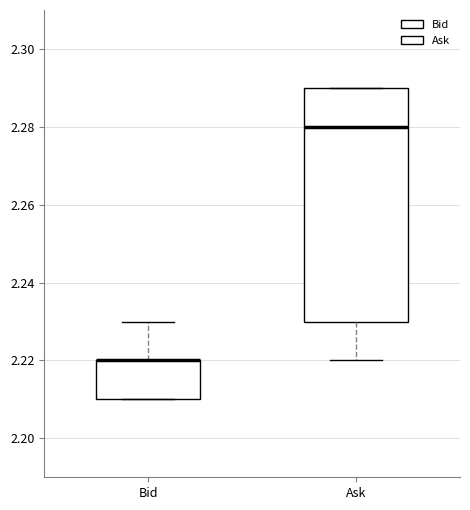

Where does the median line of the box for Ask sit on the y-axis? The values are not printed on the chart, so give them approximately, as read against the axis.

2.28